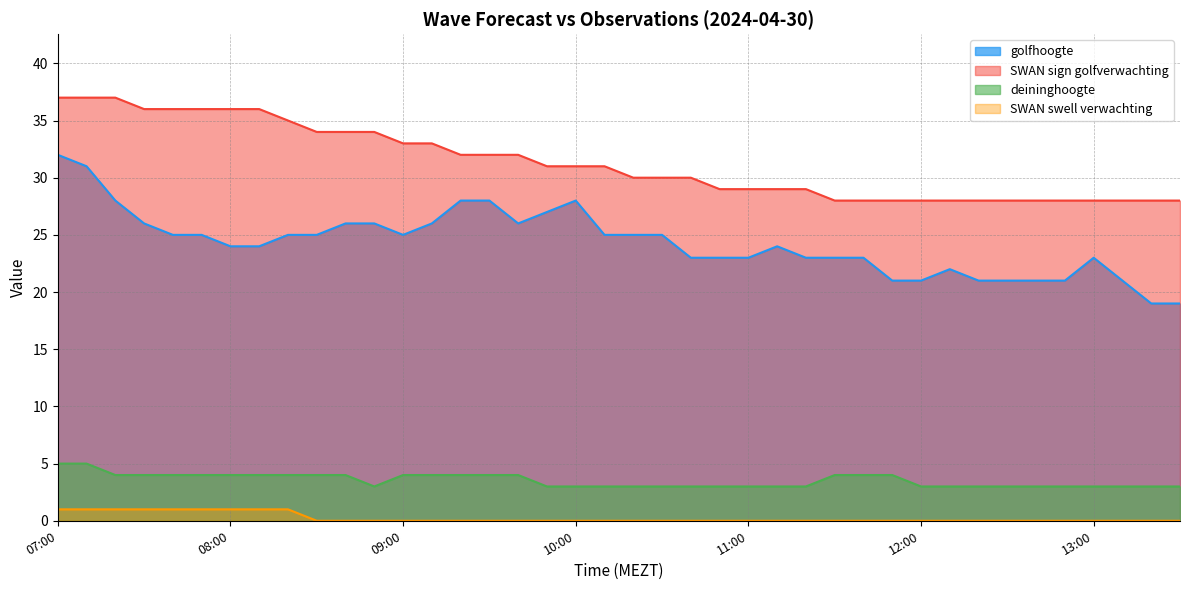

Does the chart display data point markers on the line(s)?

No